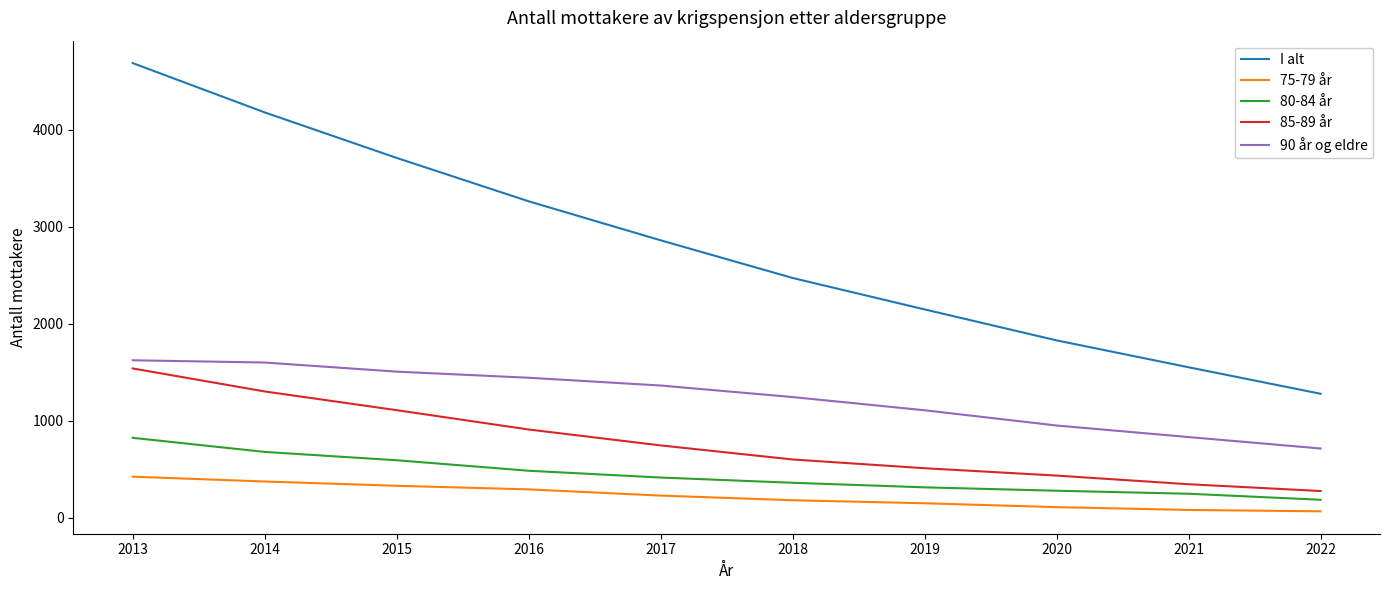

True or false: I alt and 85-89 år intersect in this chart.

False